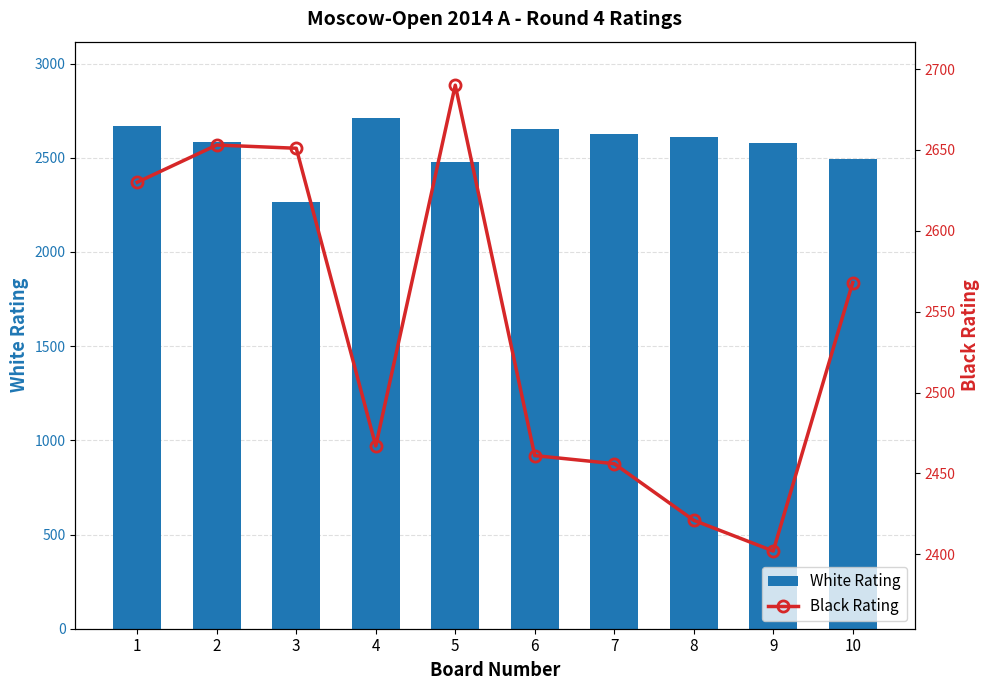

Rank the series at 8 from highest to lowest value.

White Rating, Black Rating